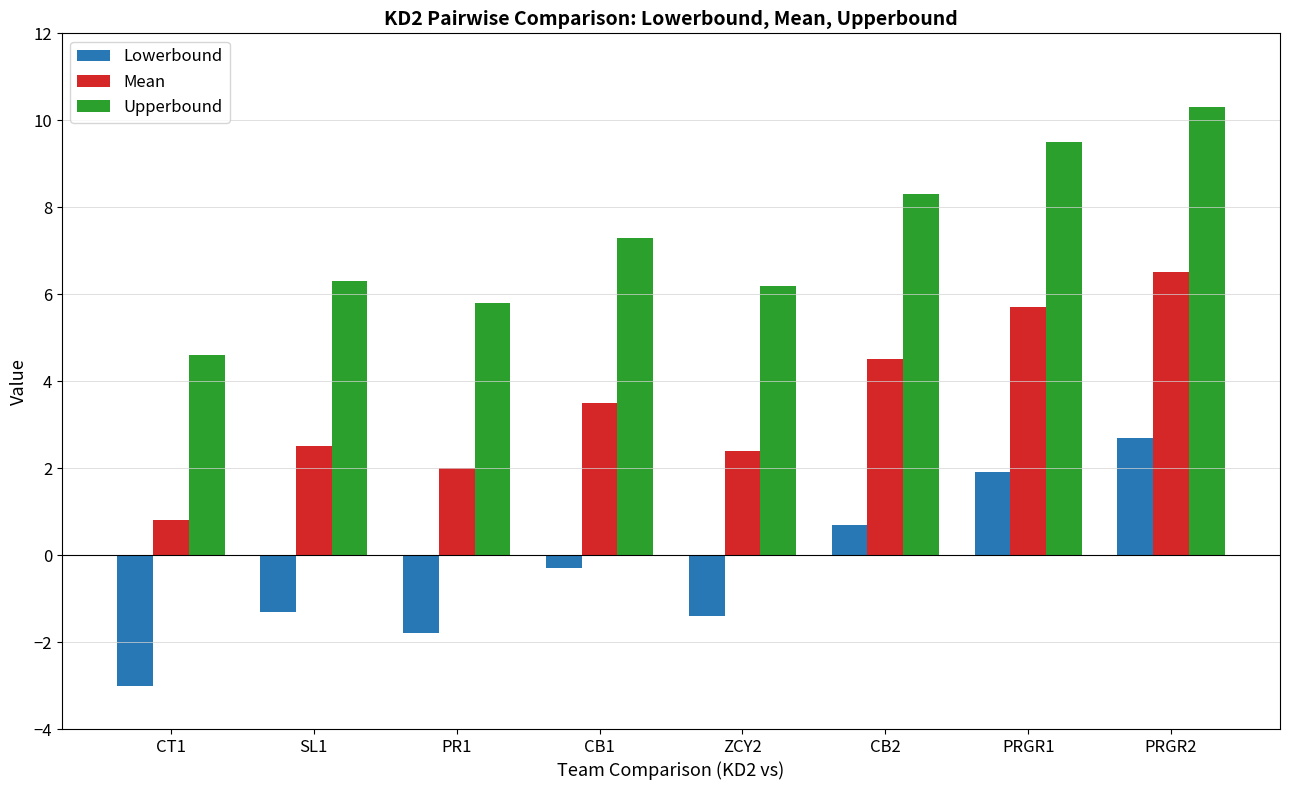

At how many categories does at least one series exceed 8?

3